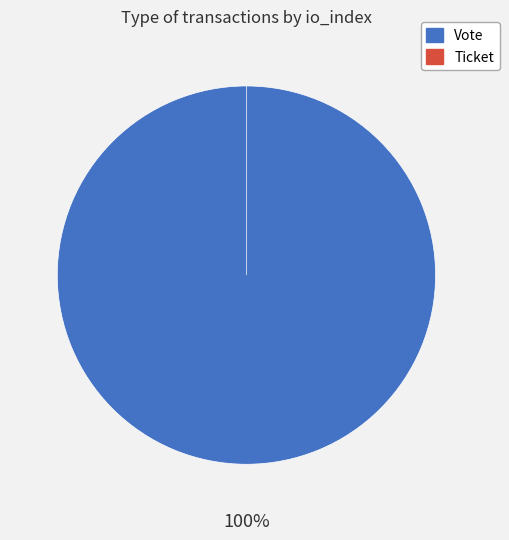

The Ticket slice represents 0% of the pie. True or false?

True